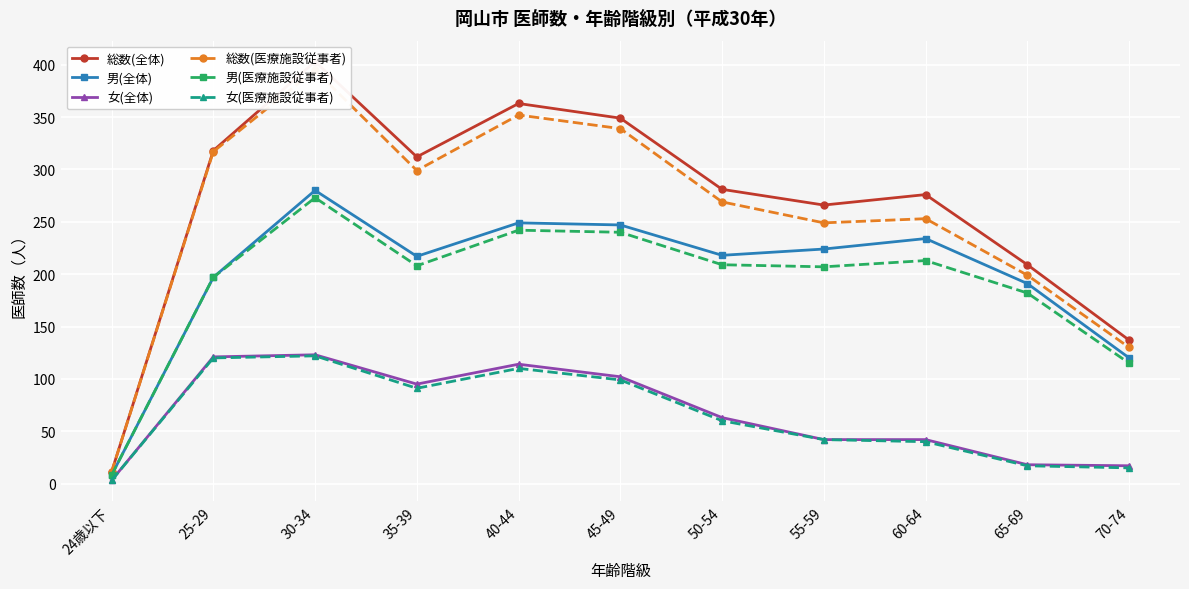

Is the value of 男(医療施設従事者) at 30-34 greater than the value of 男(全体) at 45-49?

Yes